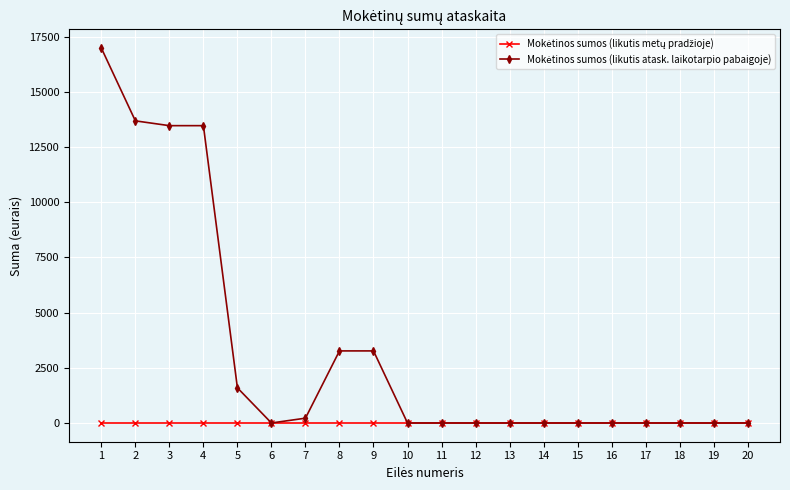

What is the difference between the highest and lowest values at 8?

3264.0